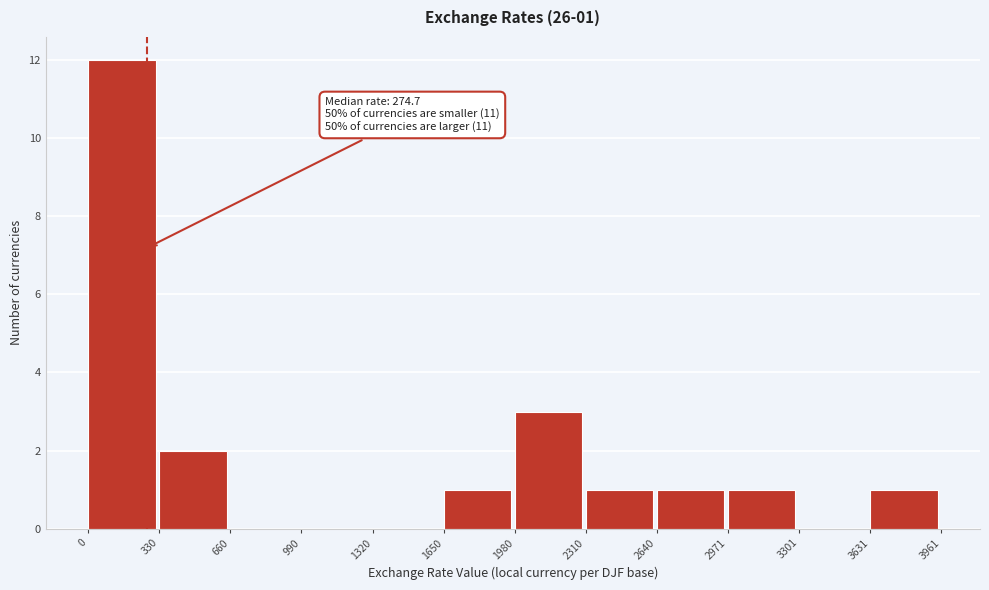

Over which range of the x-axis is the bar tallest?

0 to 330